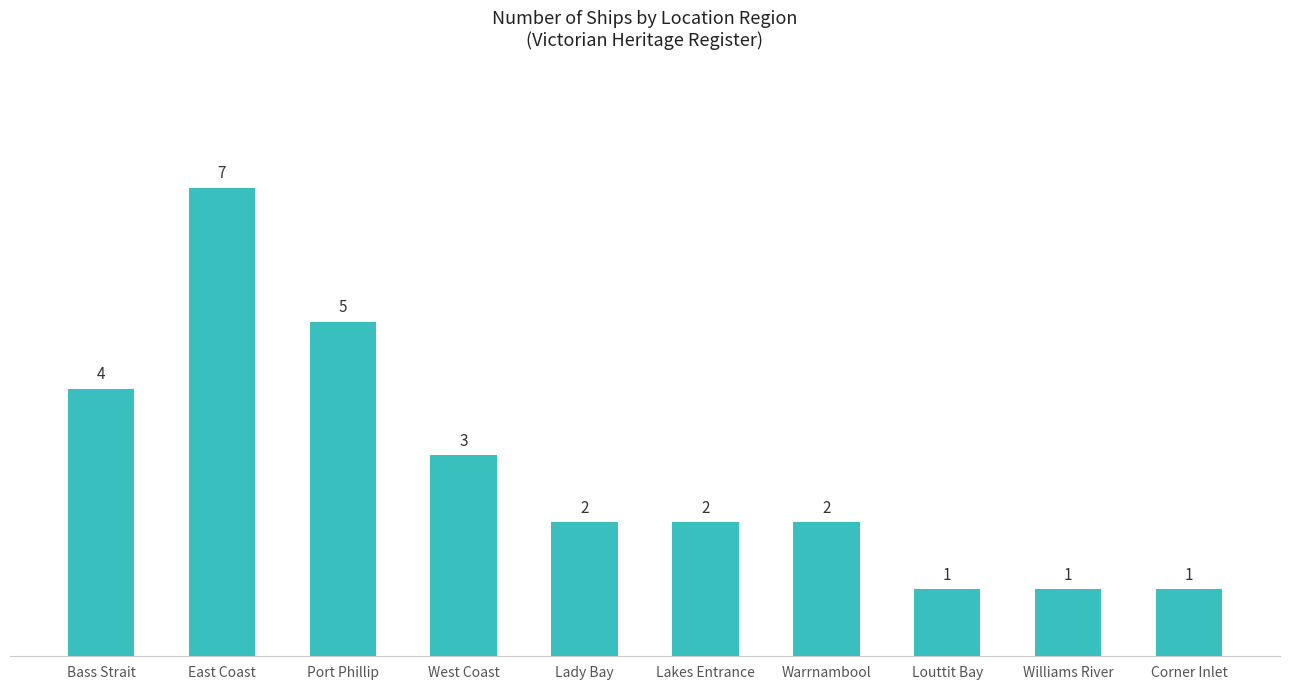

True or false: the data shows 1 at Williams River.

True